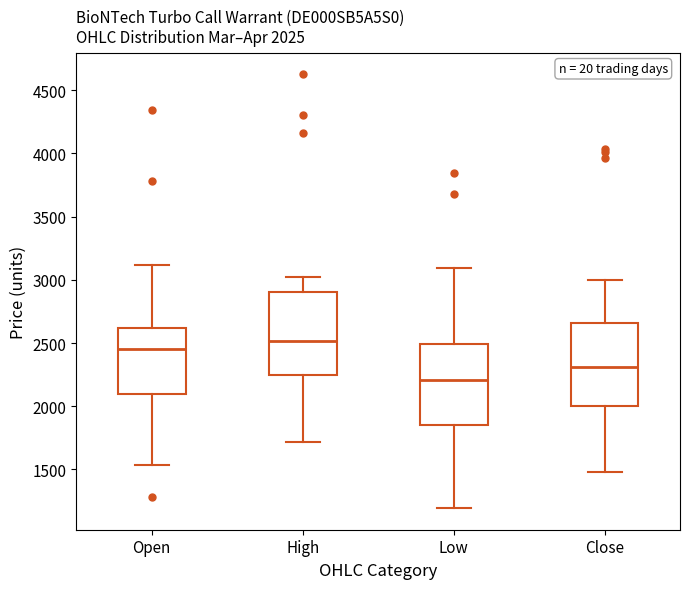

Which box has the lowest median line?

Low